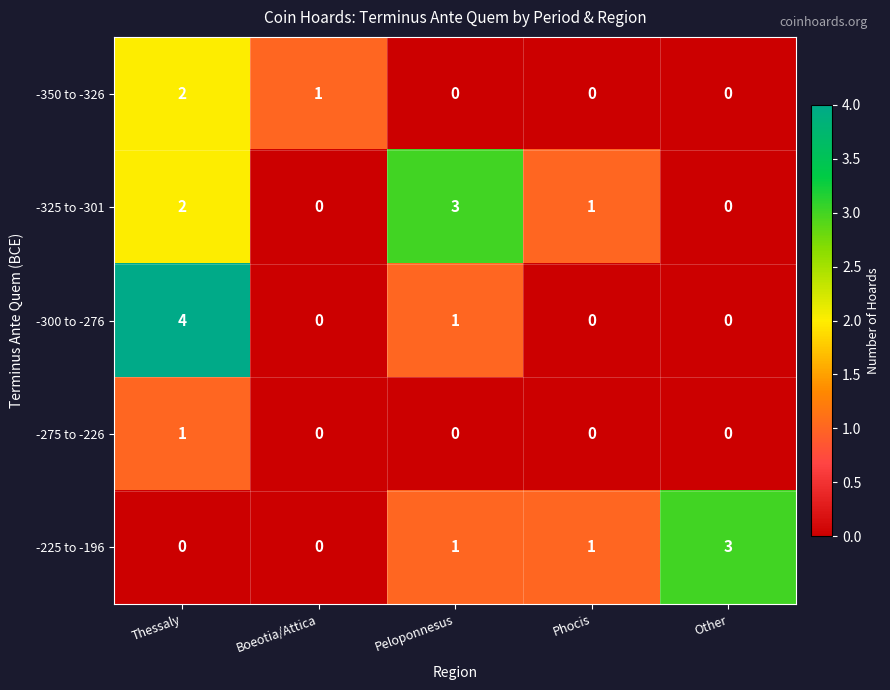

The value of -225 to -196 at Other is 3. True or false?

True